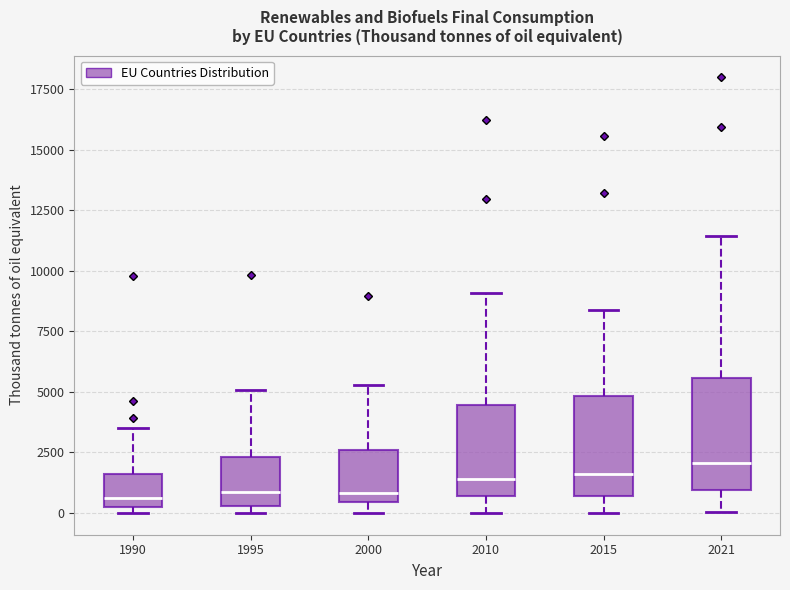

Where does the lower whisker of the box at x = 2015 end on the y-axis? The values are not printed on the chart, so give them approximately, as read against the axis.

0